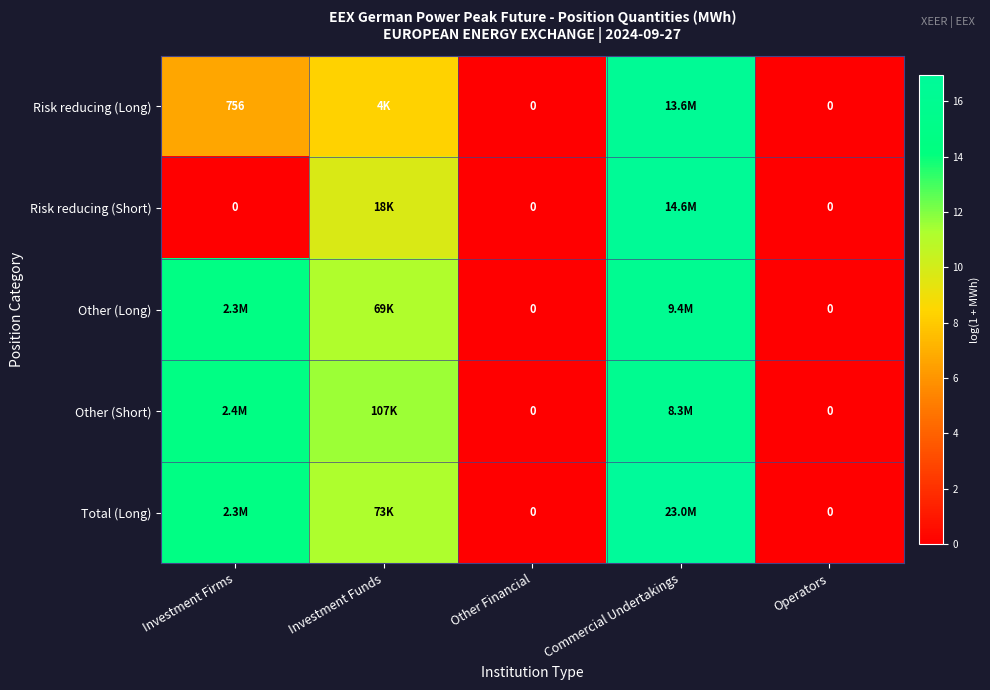

What is the maximum value shown in the chart?

16.9